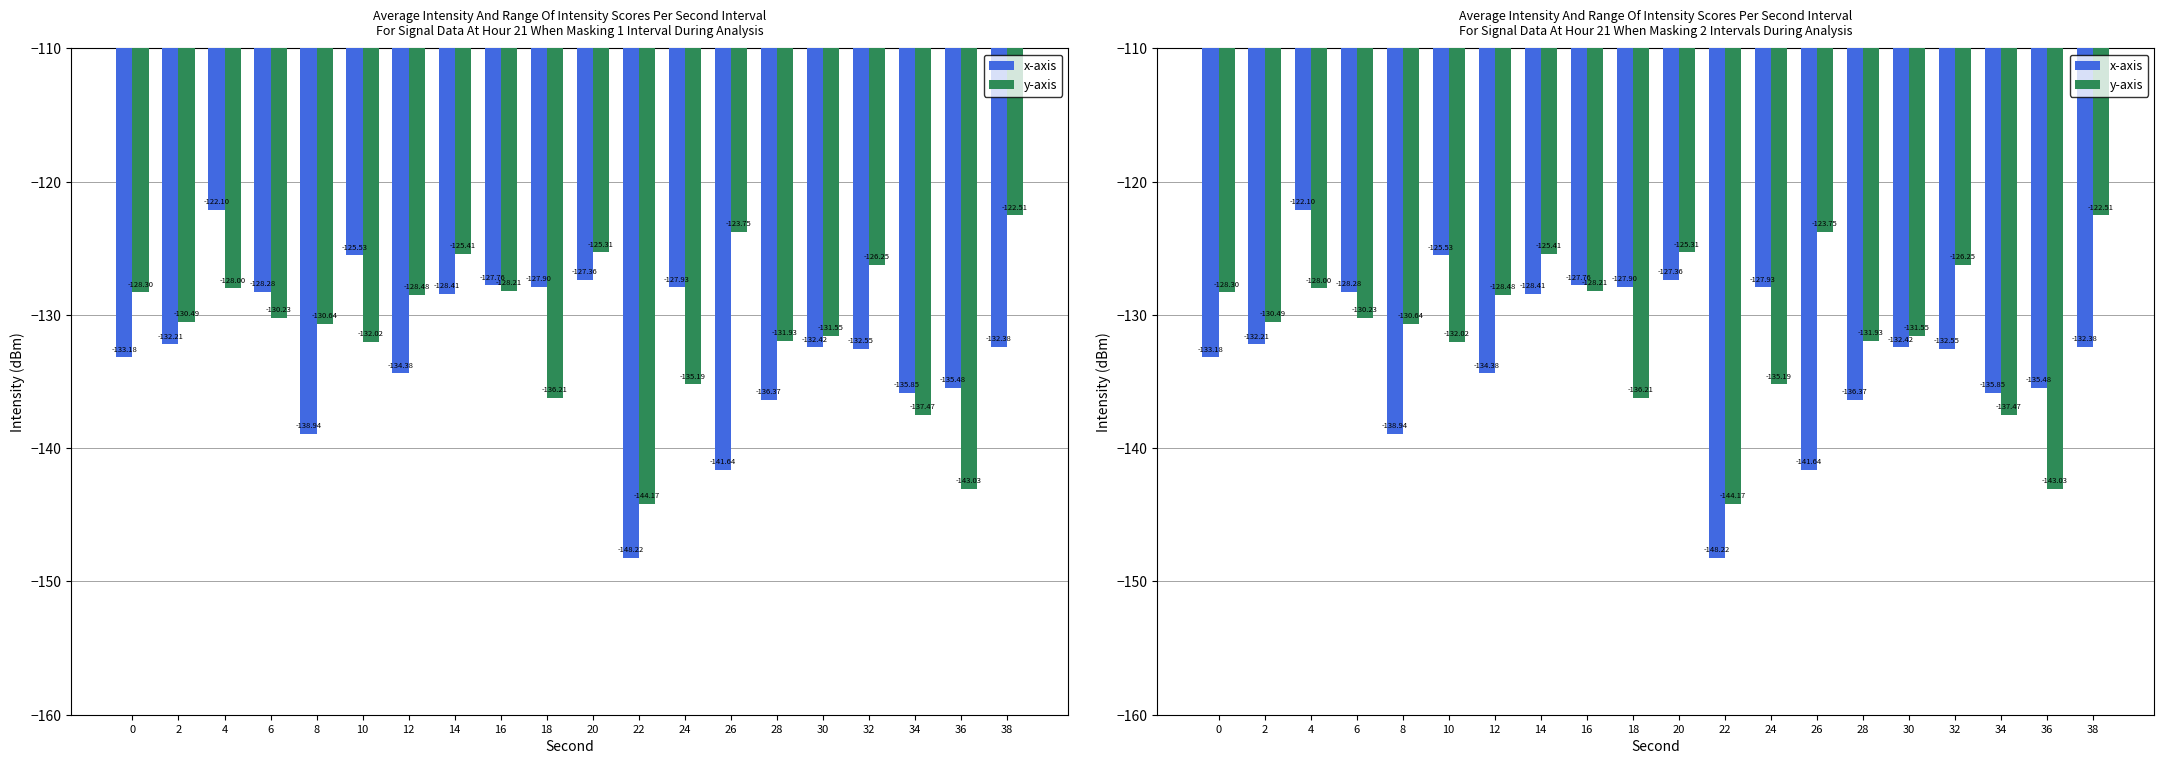

What is the difference between the y-axis values at 14 and 4?

2.6